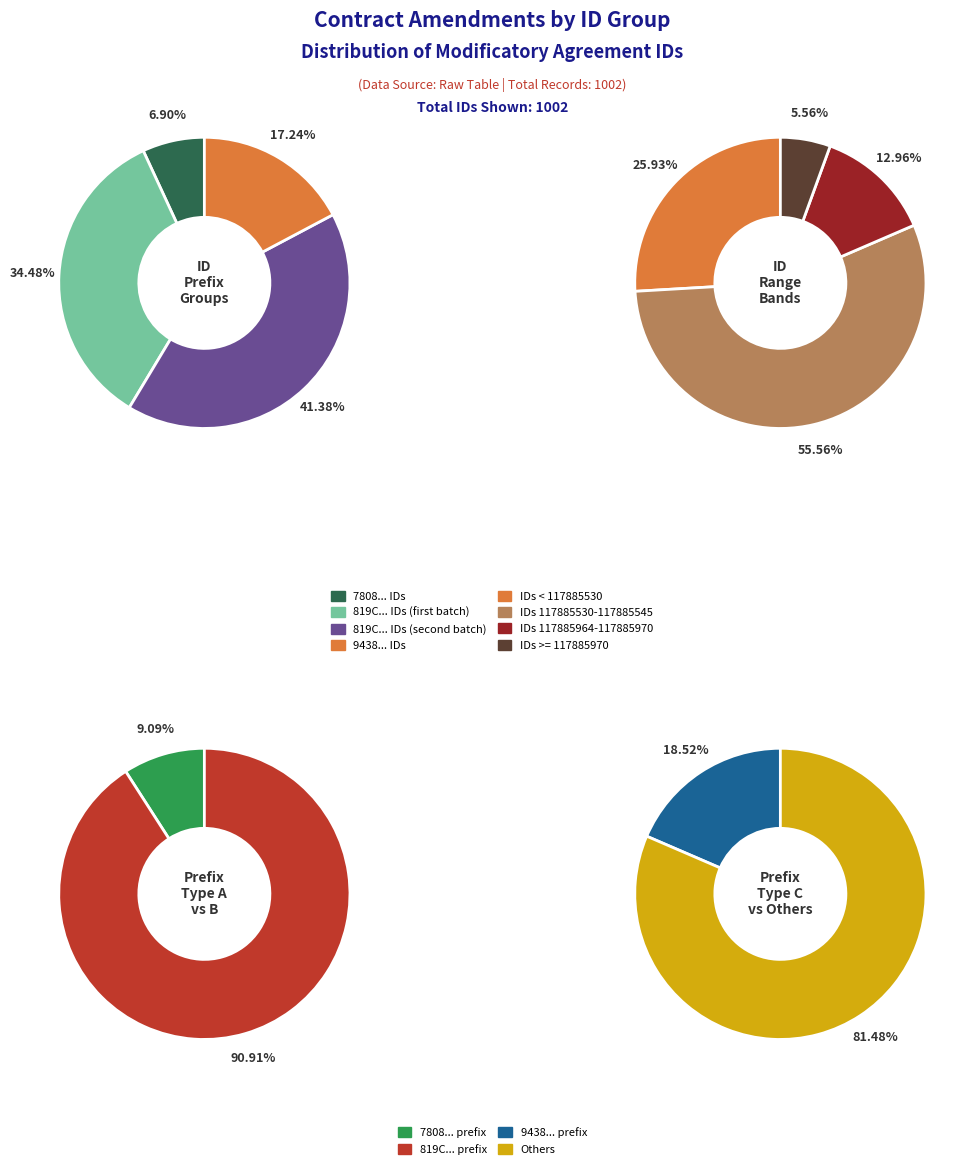

Is it true that 819C3E314108117BDA7F2956D642C804 is 14% of the pie?

False